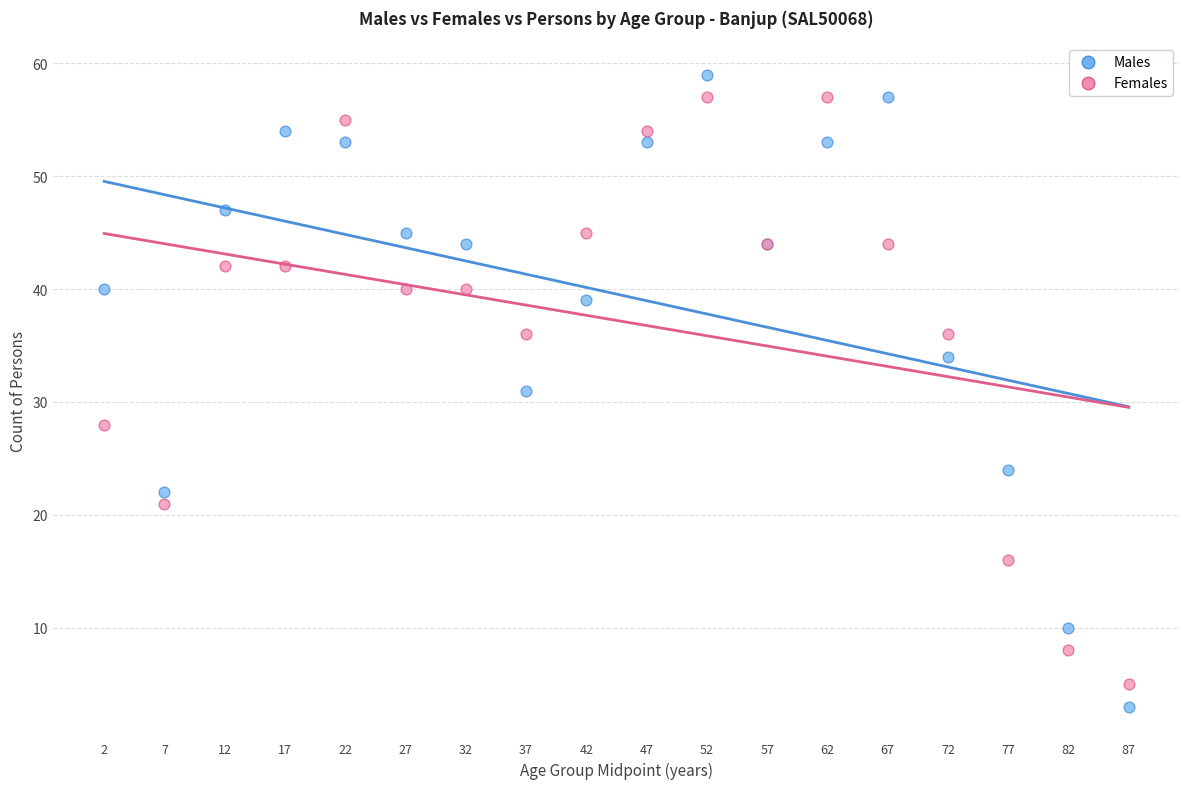

What is the X range (max minus min) for the scatter plot?

85